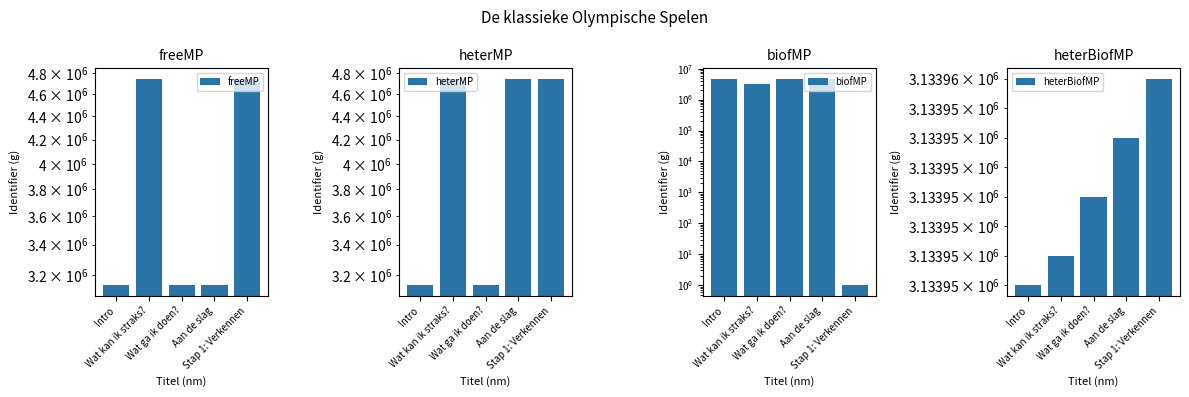

The value of heterBiofMP at Intro is 1889187. True or false?

False